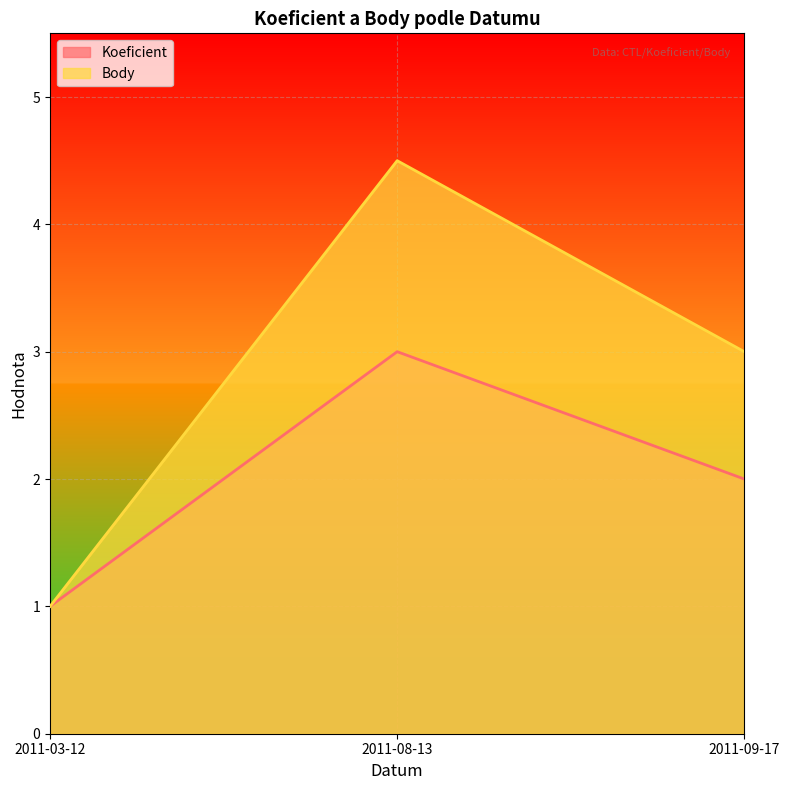

True or false: Body has a value of 0.4 at 2011-03-12.

False